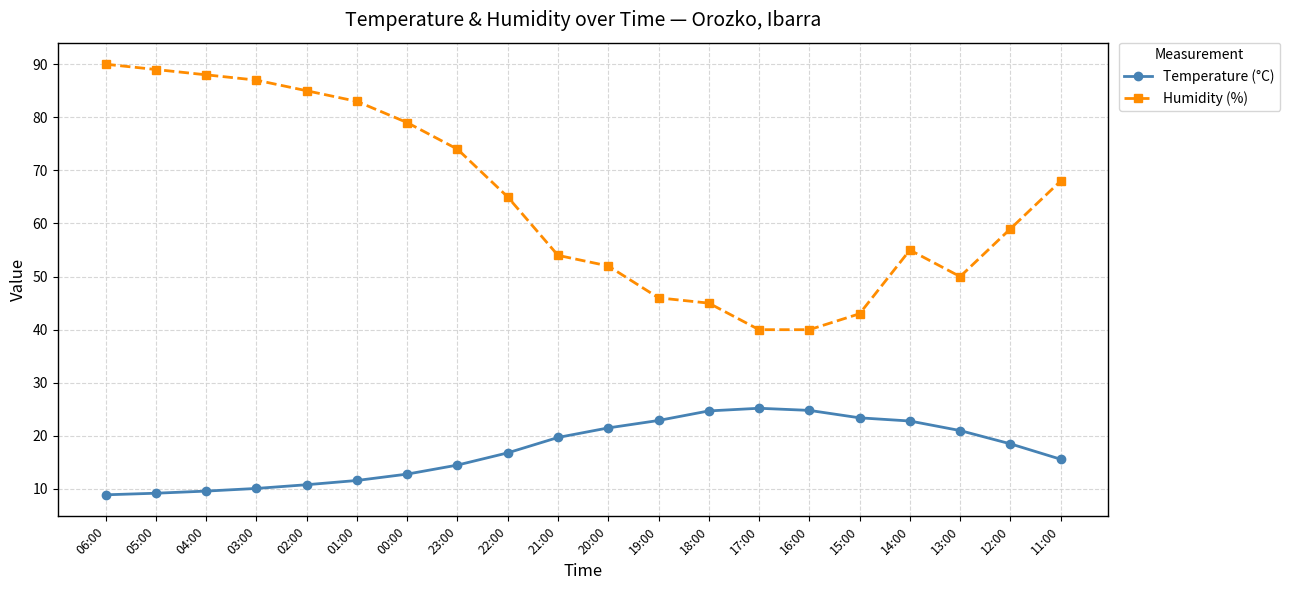

What position from the right is 15:00?

5